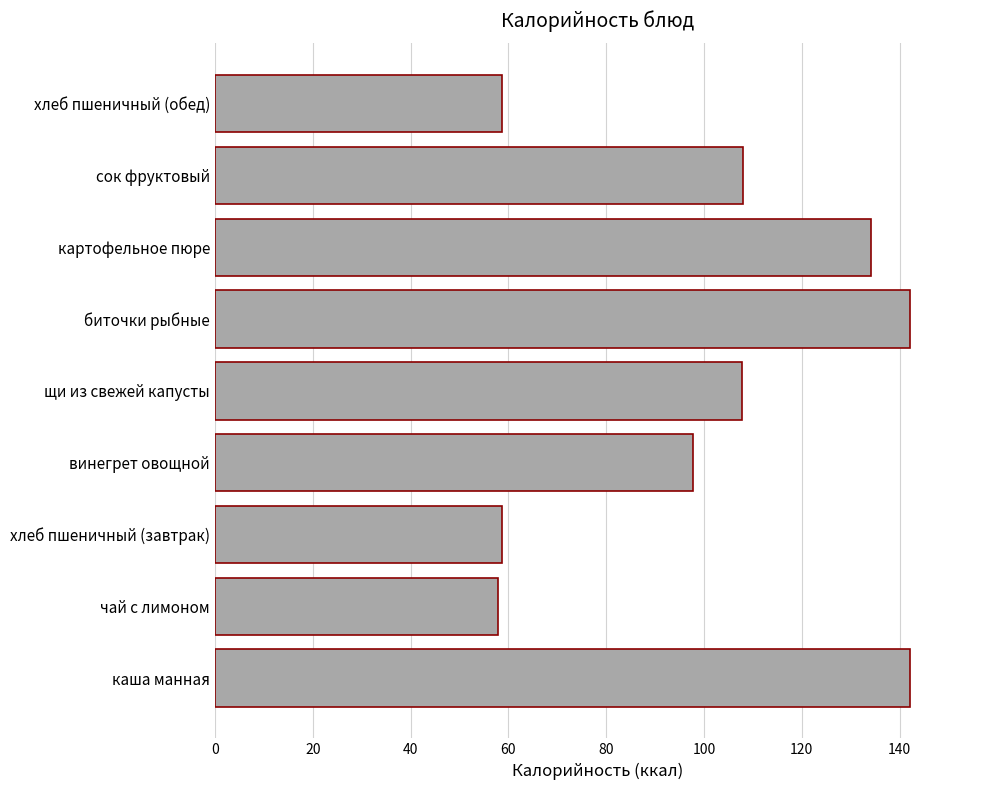

What is the approximate value at картофельное пюре?

134.2